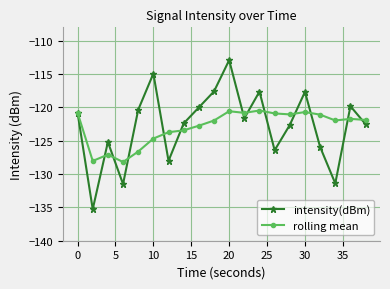

What is the value of the rolling mean point at the 4th from the left?

-128.2